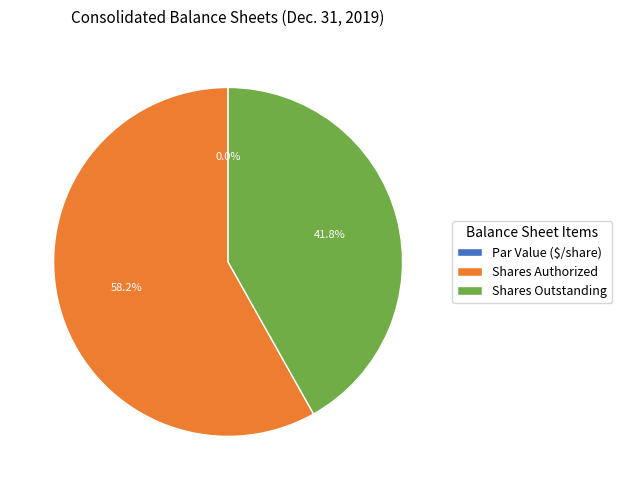

What is the smallest slice in the pie chart?

Common stock, par value (in dollars per share)